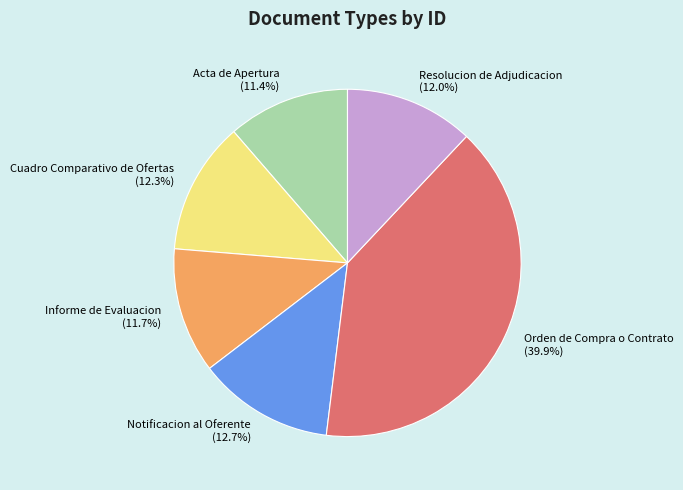

True or false: Acta de Apertura accounts for 11% of the total.

True